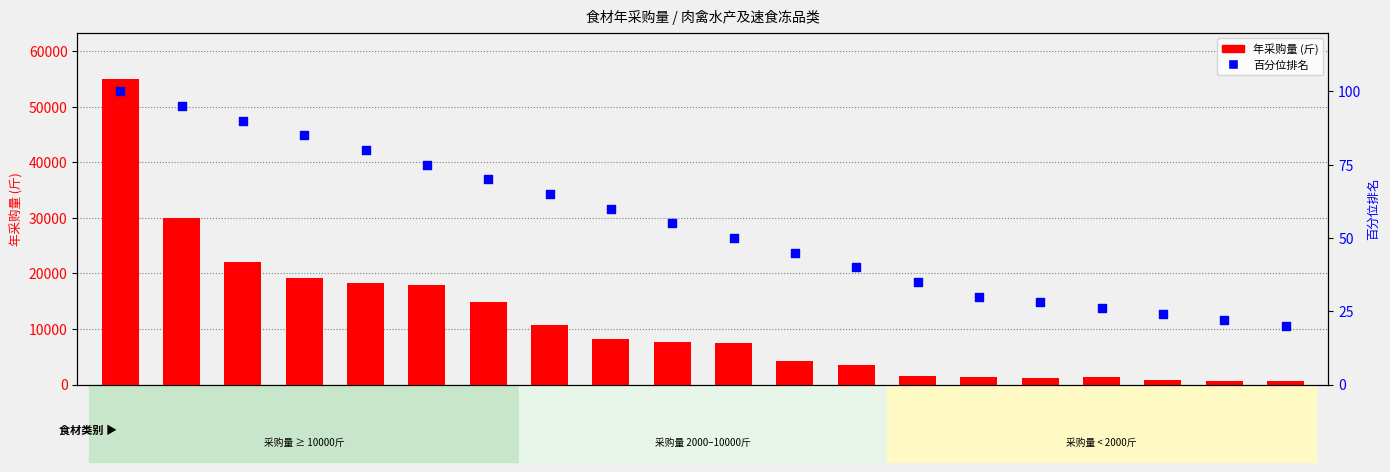

Which series reaches the maximum Y coordinate?

年采购量